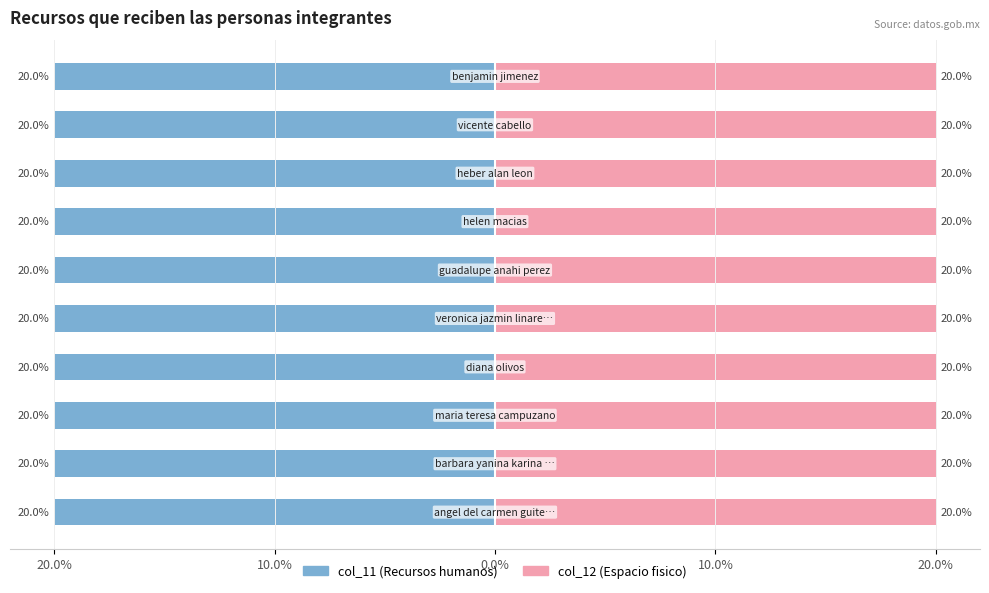

True or false: col_12 (Espacio fisico) has a value of 20.0 at 9.

True